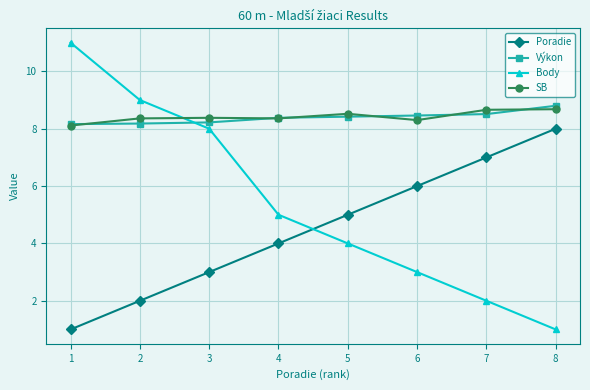

At how many categories does at least one series exceed 10?

1